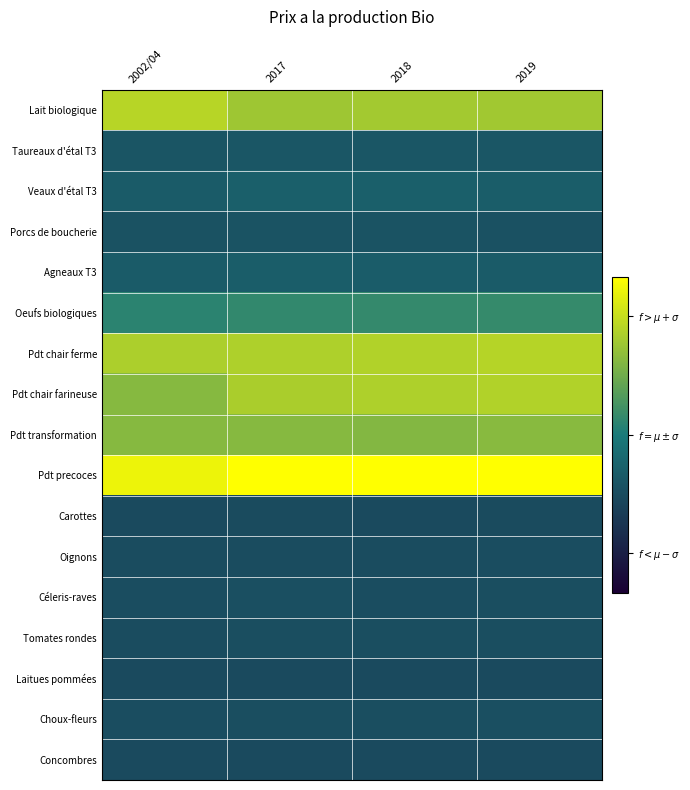

Which series has the largest total across all categories?

Pdt precoces